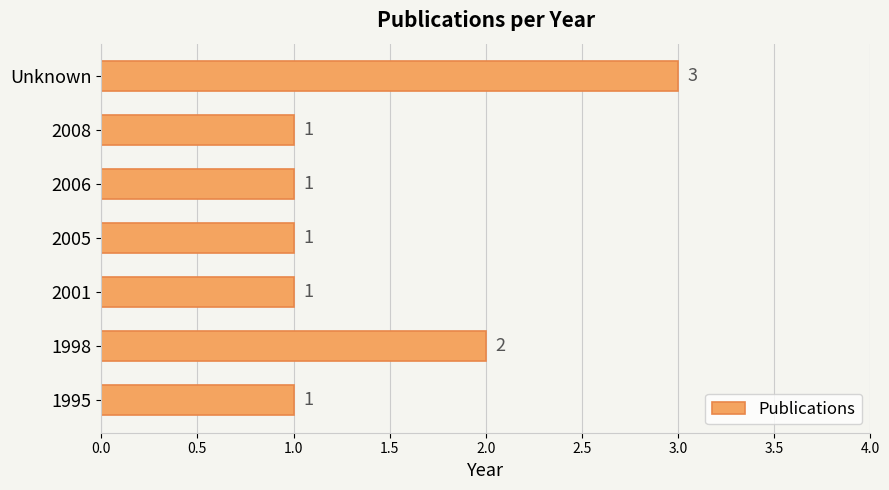

Are the bars grouped side by side (vs. stacked)?

No